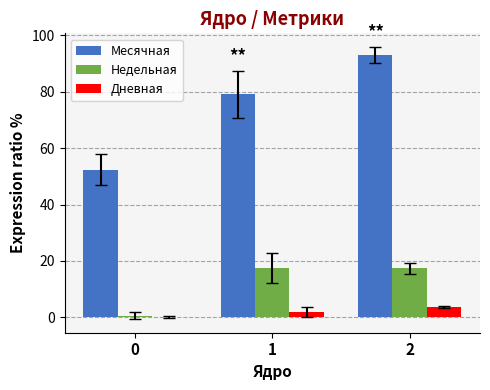

Is the value of Дневная at 1 greater than the value of Месячная at 2?

No